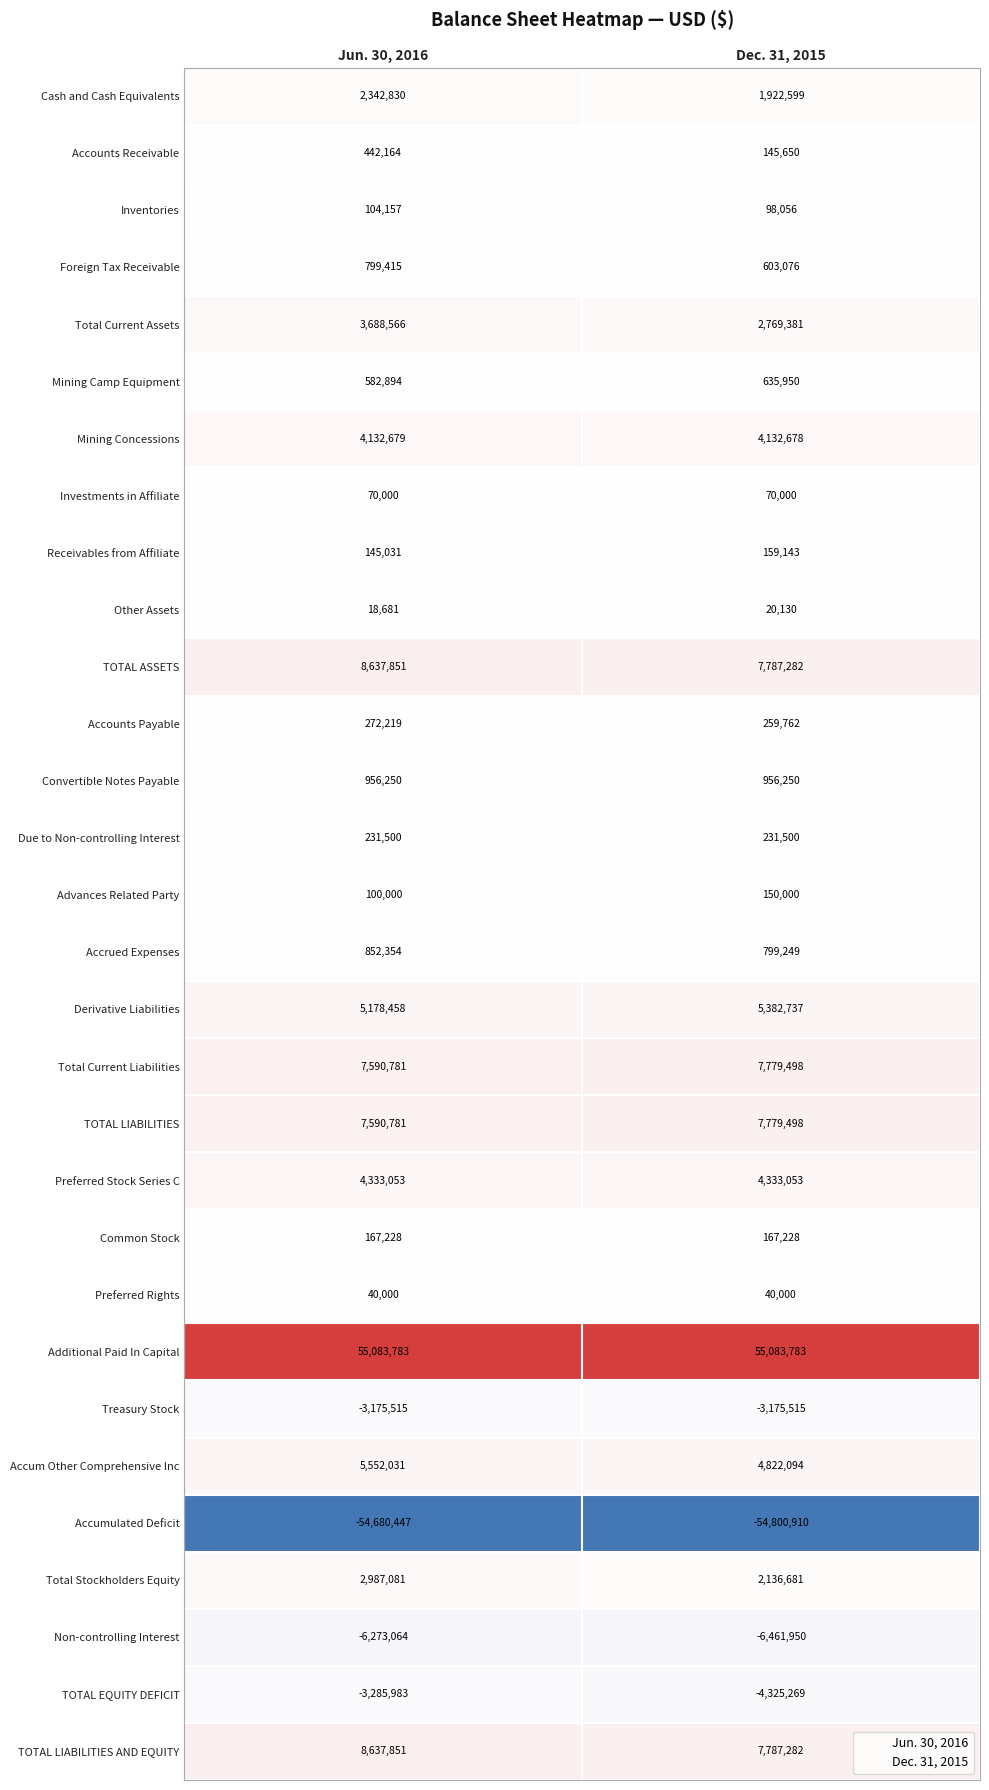

What is the sum of all Accounts Payable values?

531981